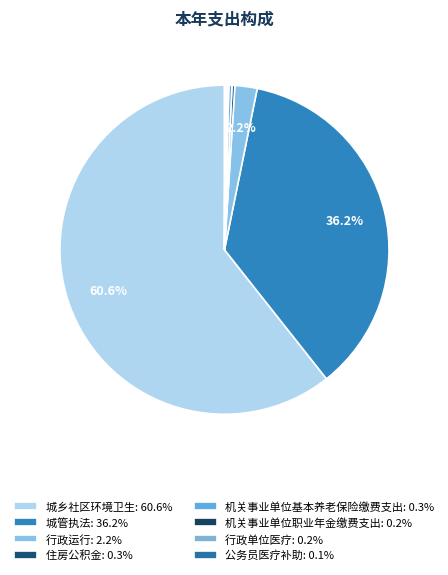

What percentage is NOT represented by 公务员医疗补助?

99.9%